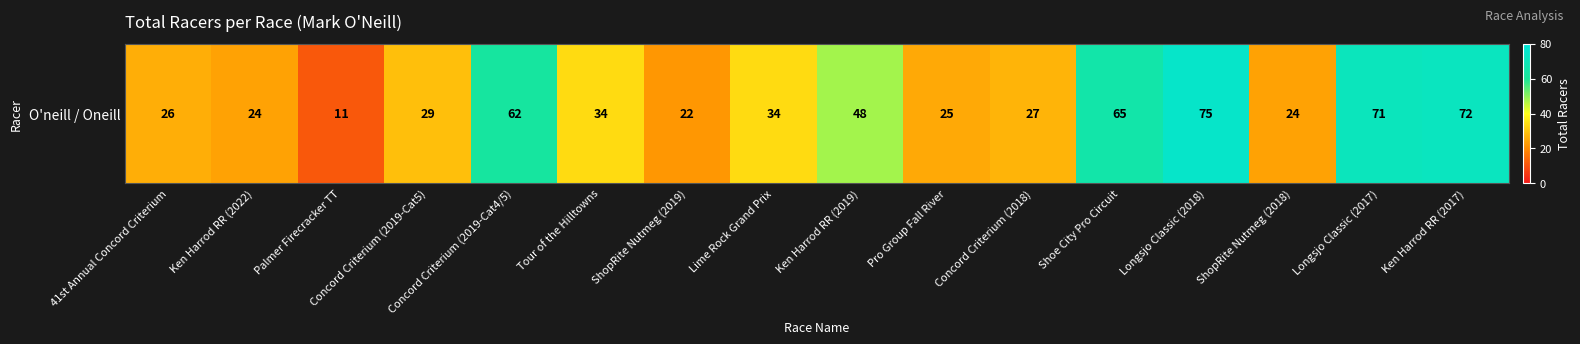

Reading left to right, transcribe all the data shown in this chart.

41st Annual Concord Criterium=26	Ken Harrod RR (2022)=24	Palmer Firecracker TT=11	Concord Criterium (2019-Cat5)=29	Concord Criterium (2019-Cat4/5)=62	Tour of the Hilltowns=34	ShopRite Nutmeg (2019)=22	Lime Rock Grand Prix=34	Ken Harrod RR (2019)=48	Pro Group Fall River=25	Concord Criterium (2018)=27	Shoe City Pro Circuit=65	Longsjo Classic (2018)=75	ShopRite Nutmeg (2018)=24	Longsjo Classic (2017)=71	Ken Harrod RR (2017)=72